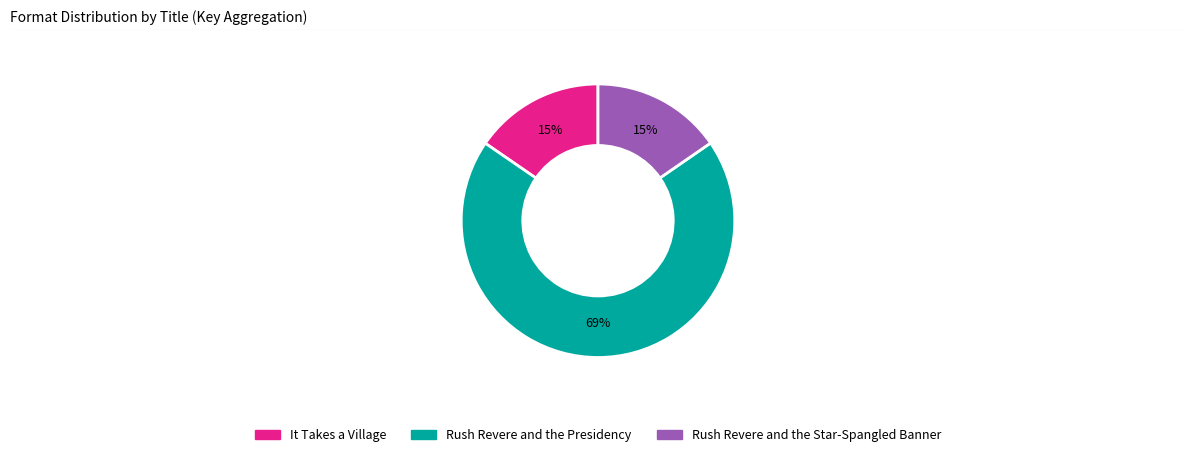

Approximately how many times larger is the value at Rush Revere and the Star-Spangled Banner compared to It Takes a Village?

1.0